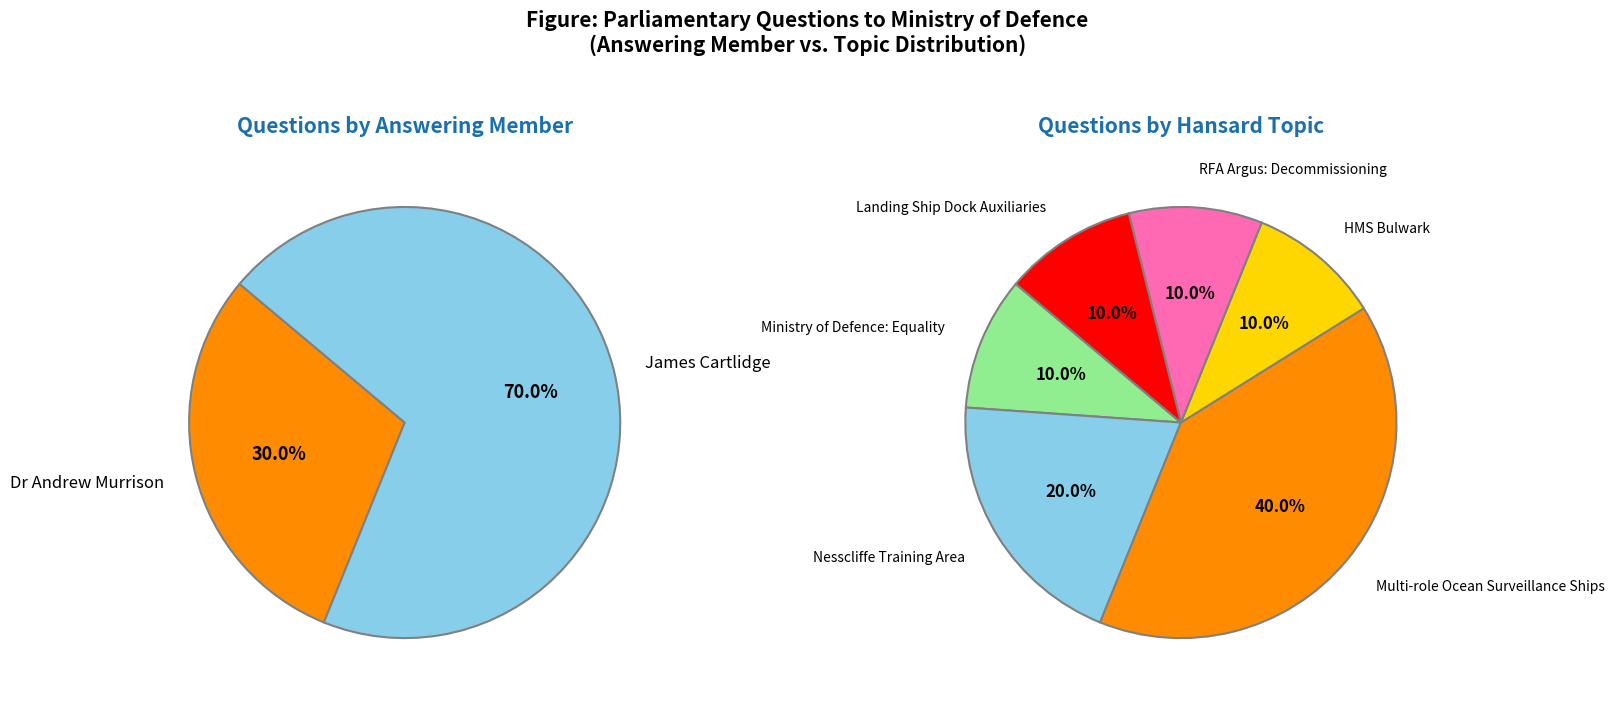

What is the change in value from Dr Andrew Murrison (27311) to James Cartlidge (27274)?

+4